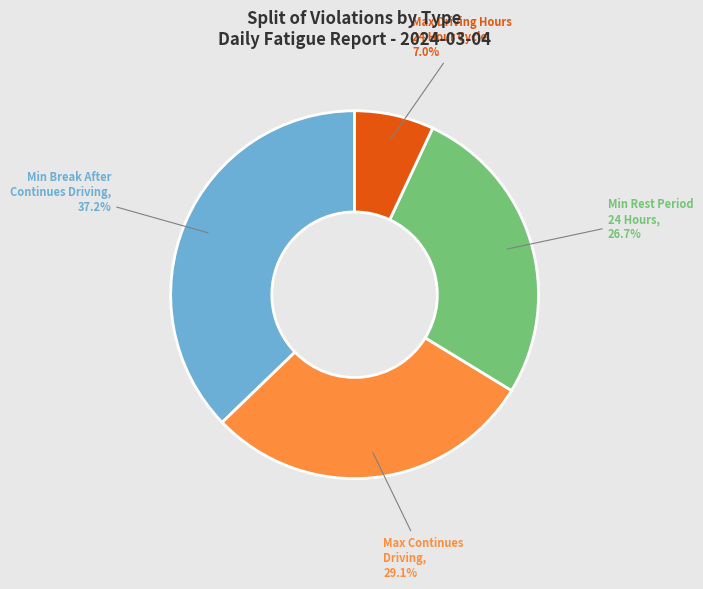

Is there a majority slice in this chart?

No